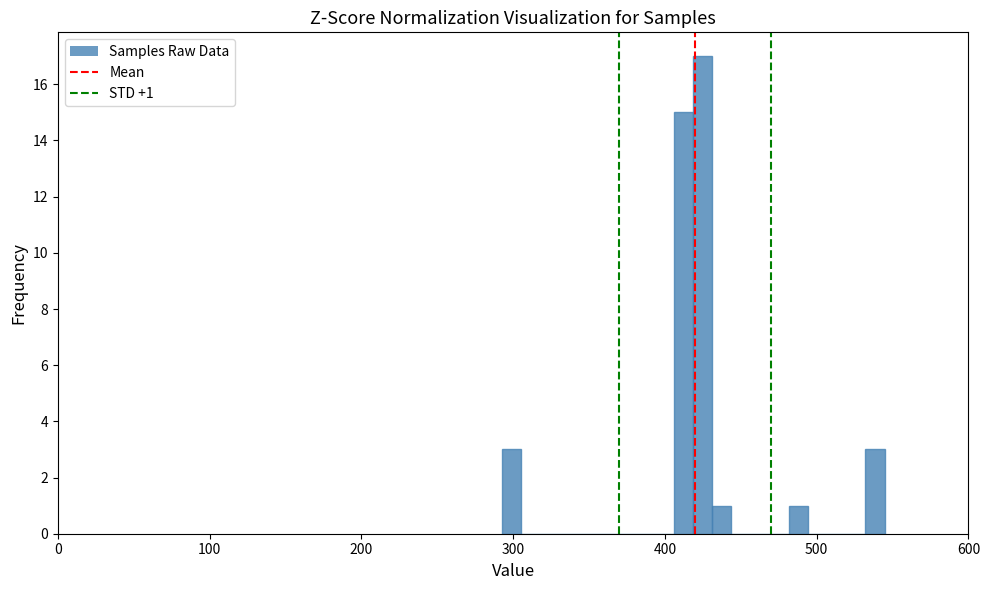

Around what value on the x-axis is the tallest bar? Give the approximate position of its centre, as read against the axis.

420